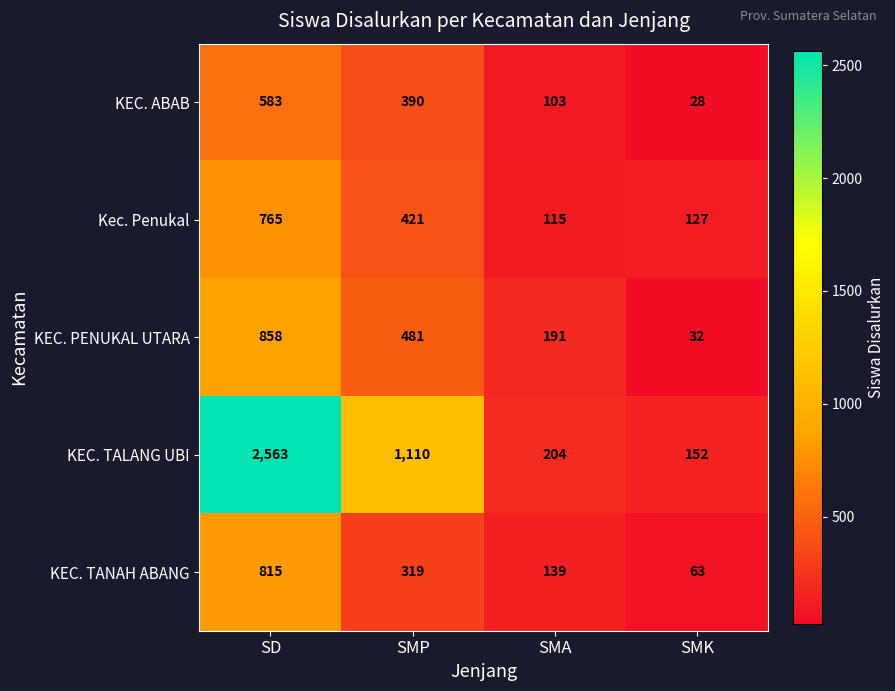

Which series has the largest total across all categories?

KEC. TALANG UBI